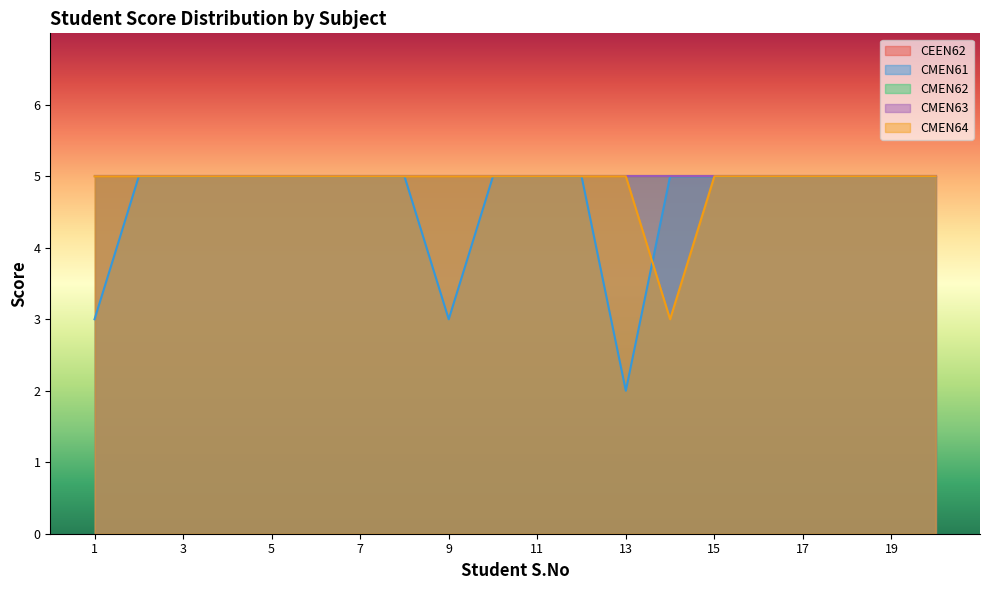

Reading left to right, list all the values displayed in this chart.

CEEN62: 1=5	2=5	3=5	4=5	5=5	6=5	7=5	8=5	9=5	10=5	11=5	12=5	13=5	14=5	15=5	16=5	17=5	18=5	19=5	20=5
CMEN61: 1=3	2=5	3=5	4=5	5=5	6=5	7=5	8=5	9=3	10=5	11=5	12=5	13=2	14=5	15=5	16=5	17=5	18=5	19=5	20=5
CMEN62: 1=5	2=5	3=5	4=5	5=5	6=5	7=5	8=5	9=5	10=5	11=5	12=5	13=5	14=5	15=5	16=5	17=5	18=5	19=5	20=5
CMEN63: 1=5	2=5	3=5	4=5	5=5	6=5	7=5	8=5	9=5	10=5	11=5	12=5	13=5	14=5	15=5	16=5	17=5	18=5	19=5	20=5
CMEN64: 1=5	2=5	3=5	4=5	5=5	6=5	7=5	8=5	9=5	10=5	11=5	12=5	13=5	14=3	15=5	16=5	17=5	18=5	19=5	20=5